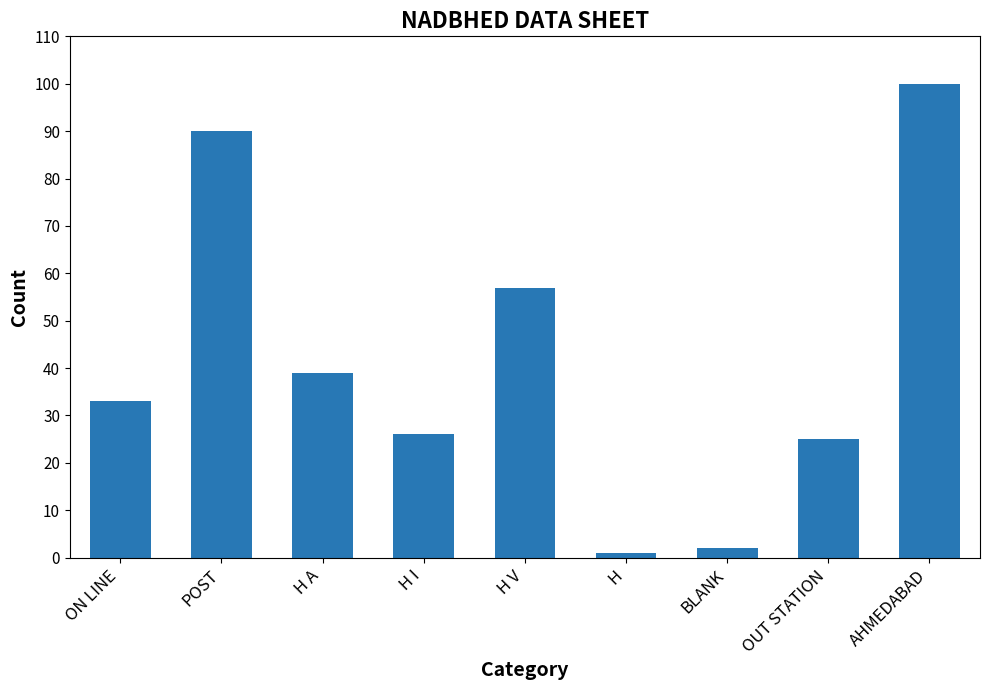

List the labels in order of value, largest first.

AHMEDABAD, POST, H V, H A, ON LINE, H I, OUT STATION, BLANK, H